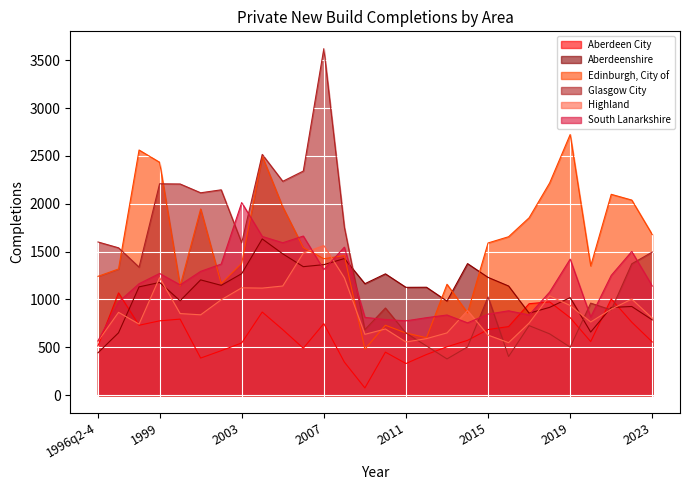

At which label does Highland reach its peak?

2007